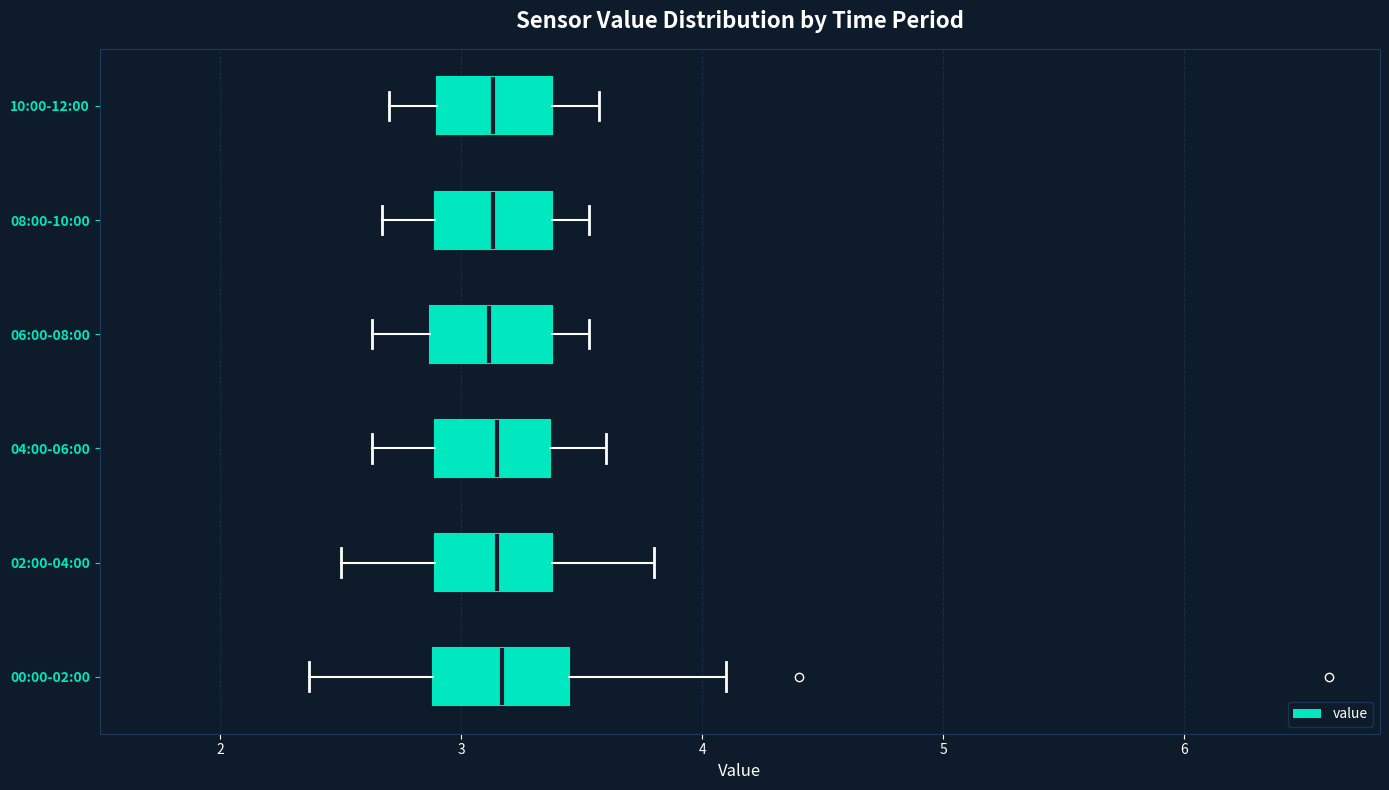

Where does the right whisker of the box for 10:00-12:00 end on the x-axis? The values are not printed on the chart, so give them approximately, as read against the axis.

3.6